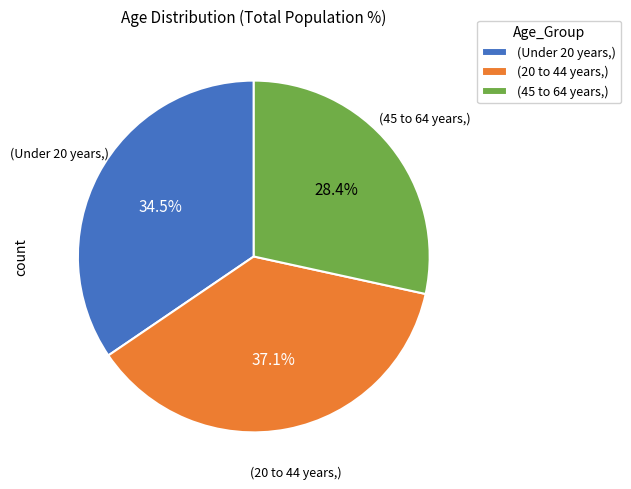

How many segments does this pie chart have?

3